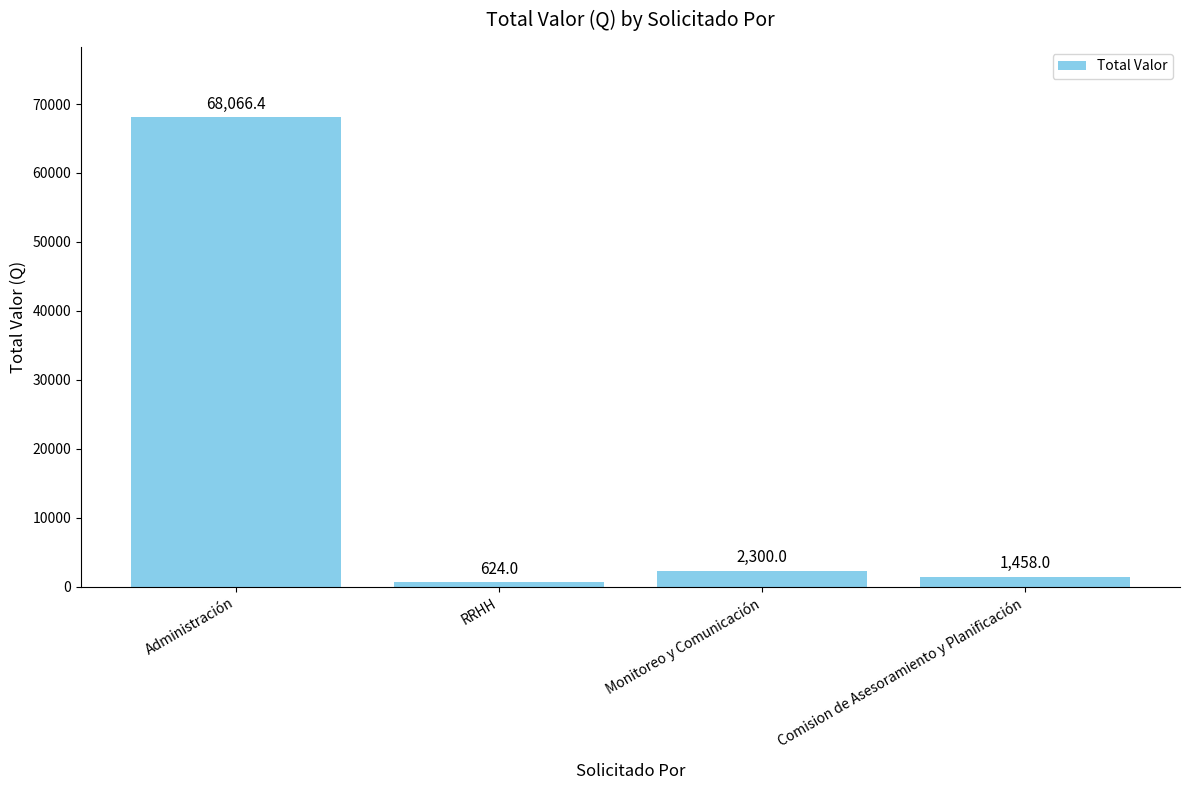

At which category does the chart reach its peak across all series?

Administración